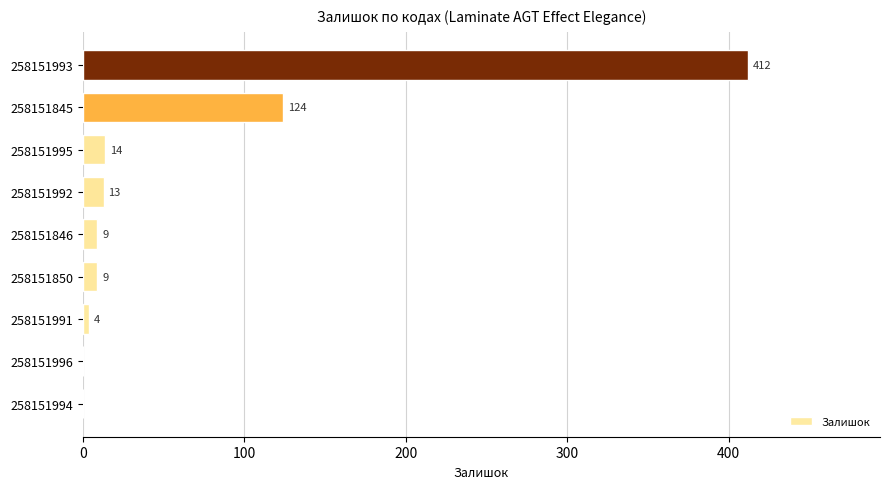

What is the greatest value displayed?

412